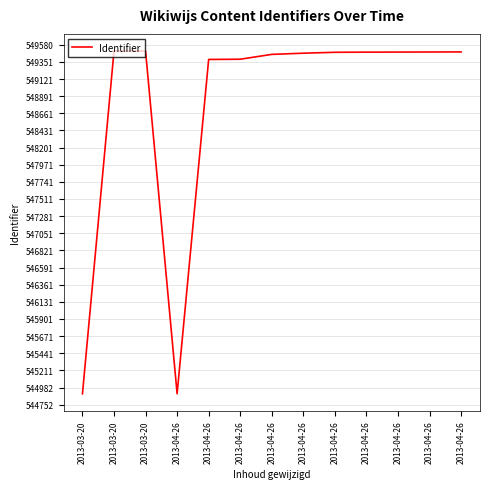

Which label corresponds to the largest value in the chart?

2013-03-20